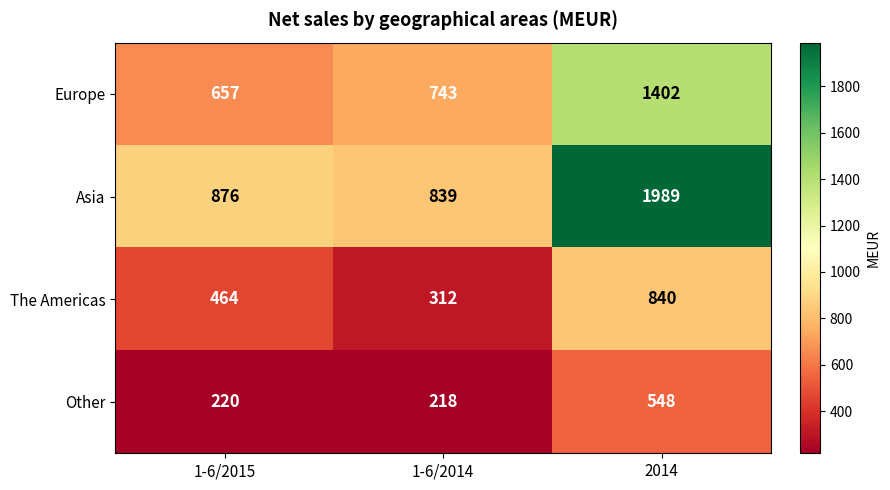

What is the approximate value of The Americas at 1-6/2014?

312